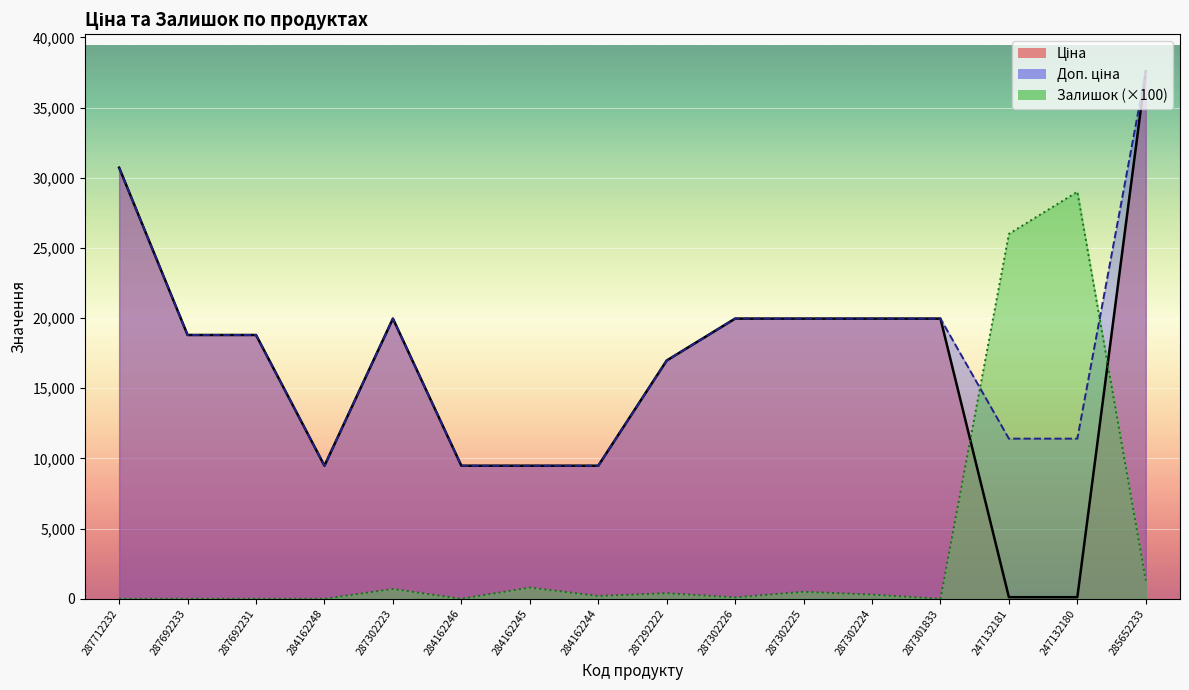

True or false: Ціна has a value of 29901.0 at 287302225.

False